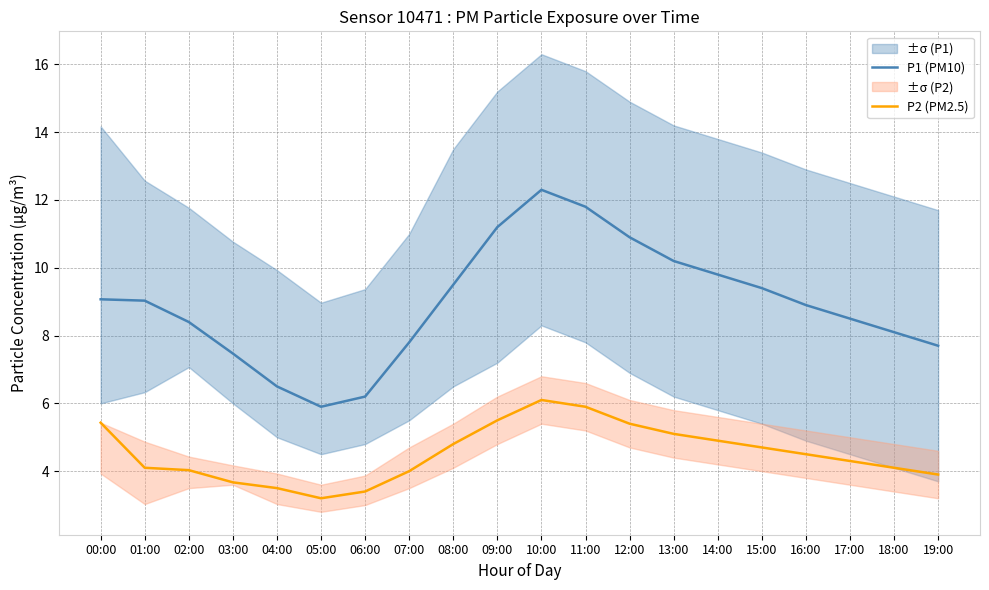

At which category does P1 (PM10) reach its first local peak?

10:00